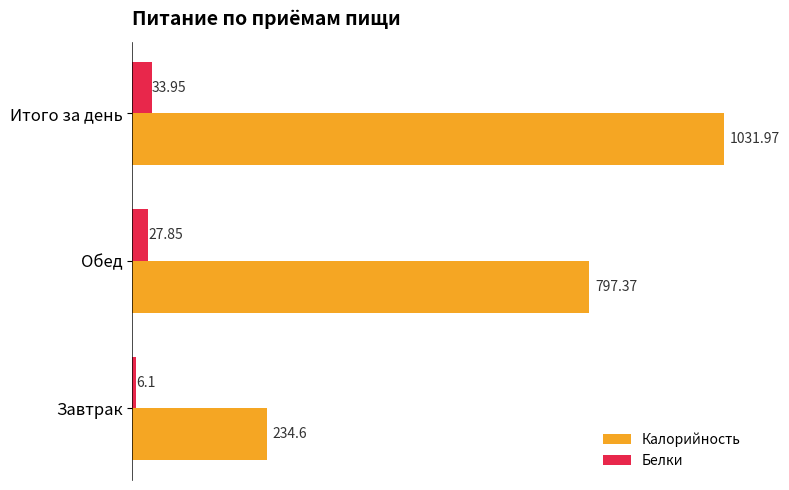

Which category has the highest value across all series?

Итого за день